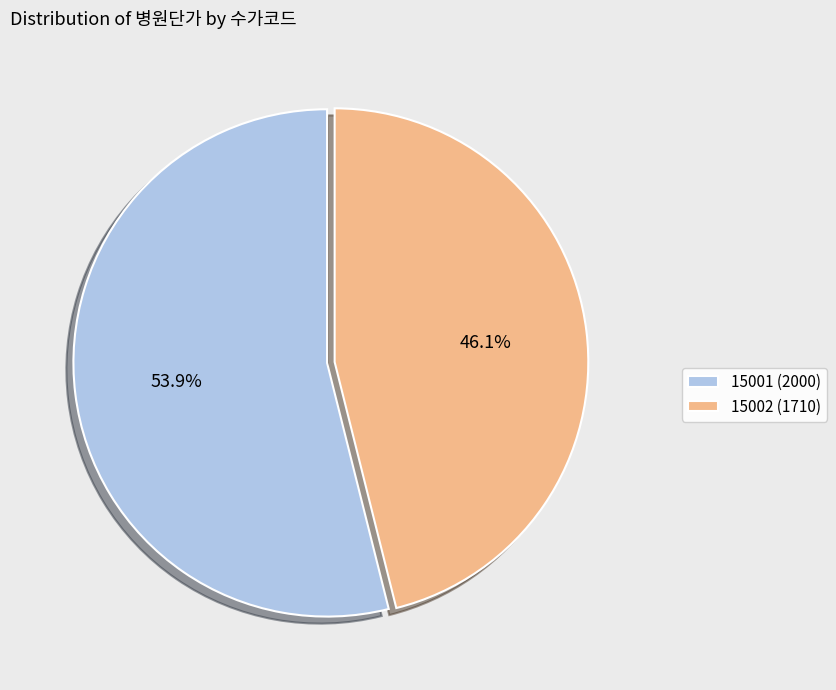

Count the number of slices in the pie.

2